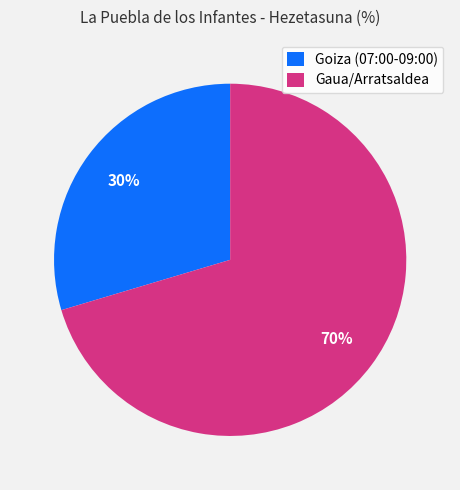

Which category has the biggest portion of the pie?

Gaua/Arratsaldea